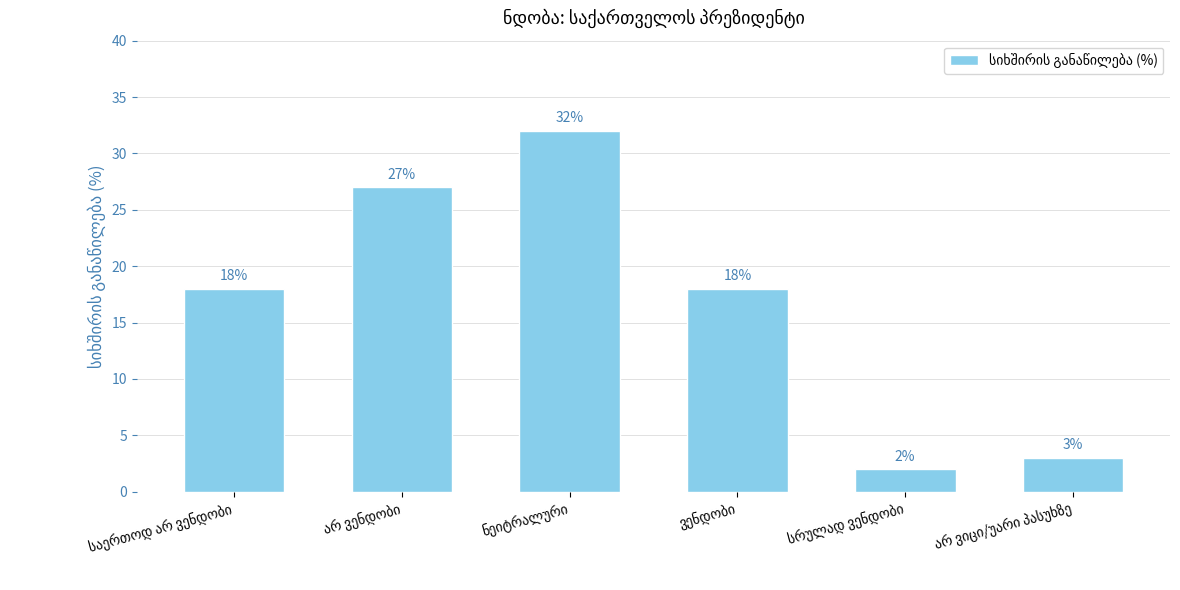

What is the sum of all values?

100